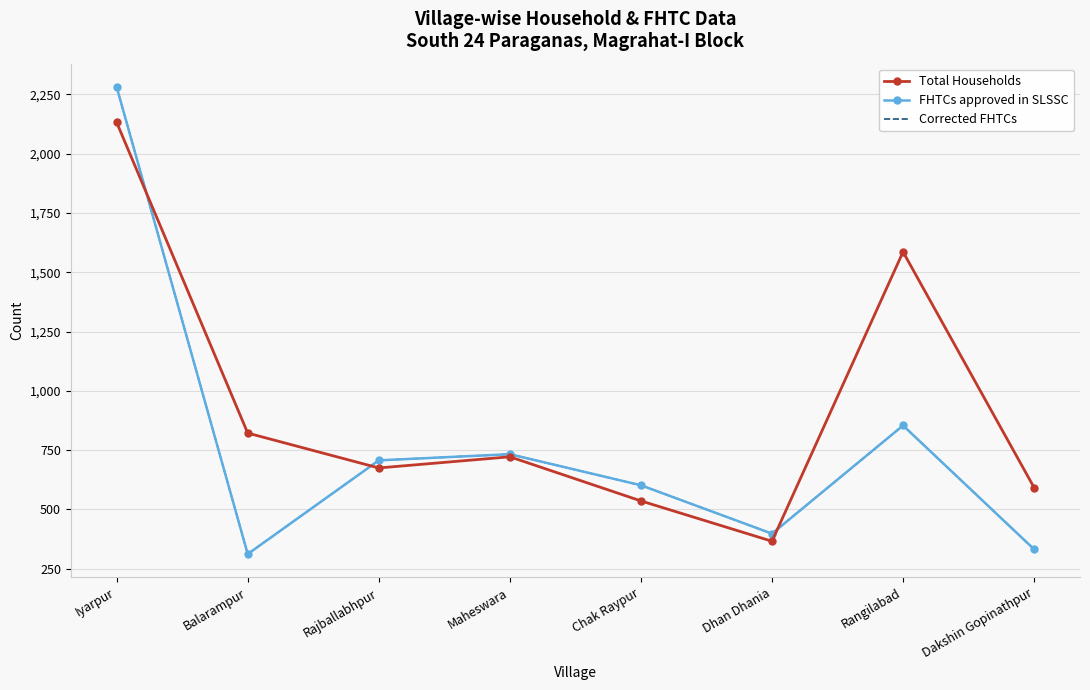

Which series has the largest range (max minus min)?

FHTCs approved in SLSSC